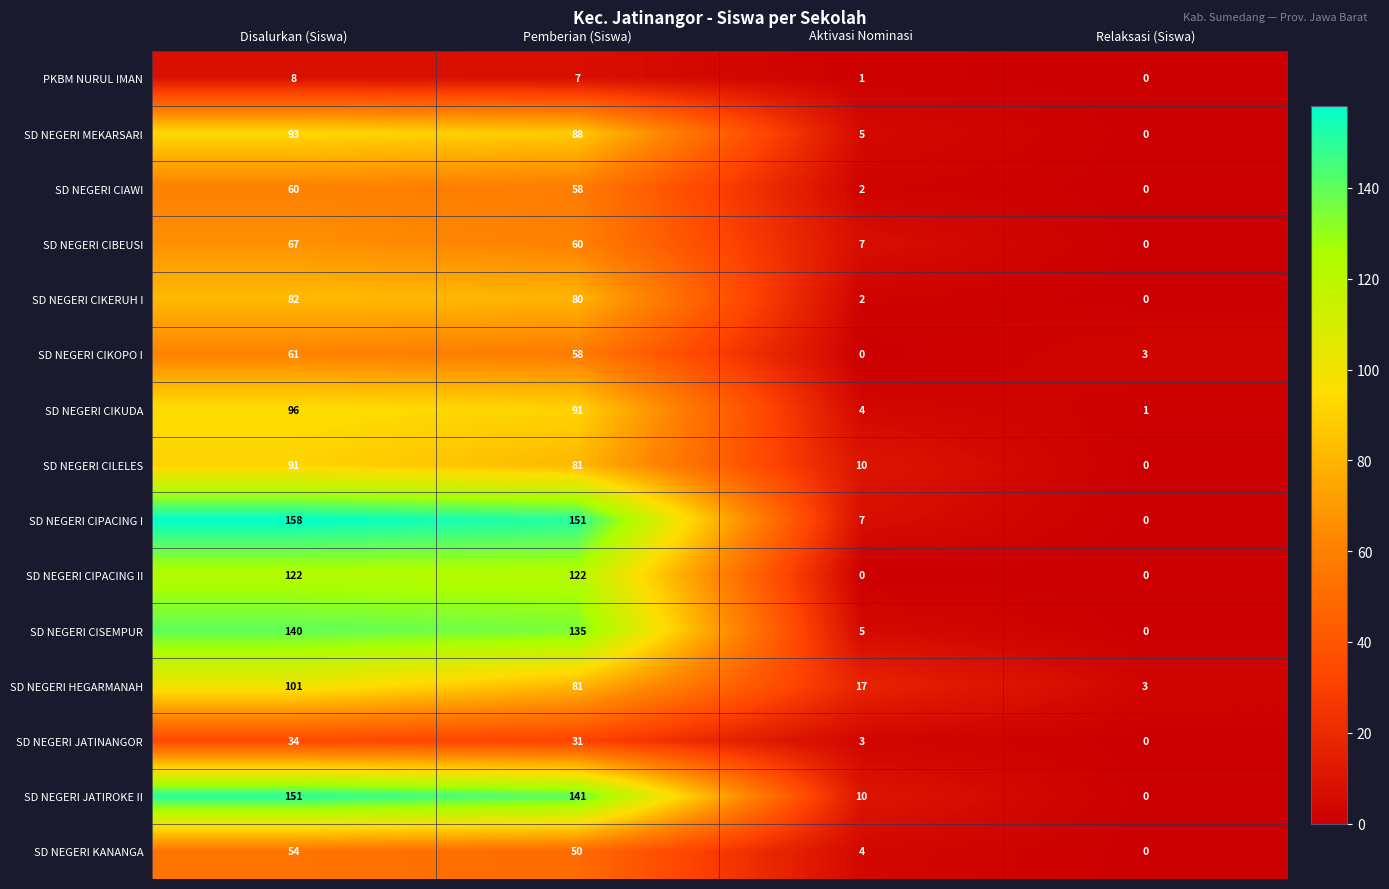

What is the difference between the maximum and minimum values in the SD NEGERI CIKERUH I series?

82